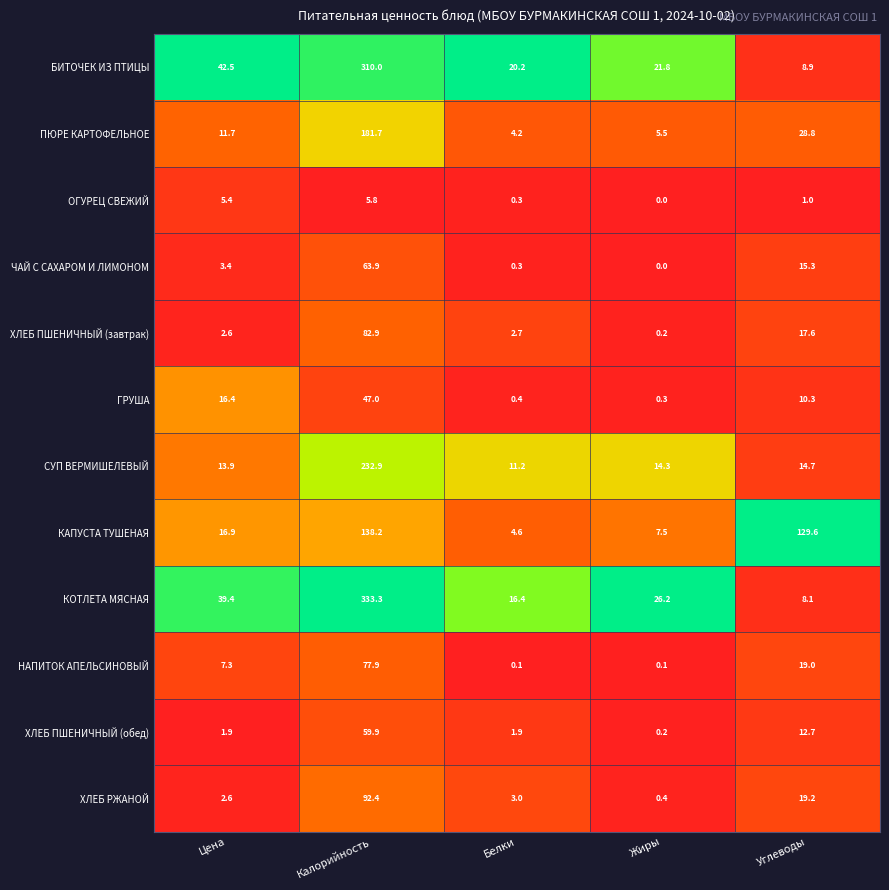

The value of БИТОЧЕК ИЗ ПТИЦЫ at Калорийность is 66.3. True or false?

False